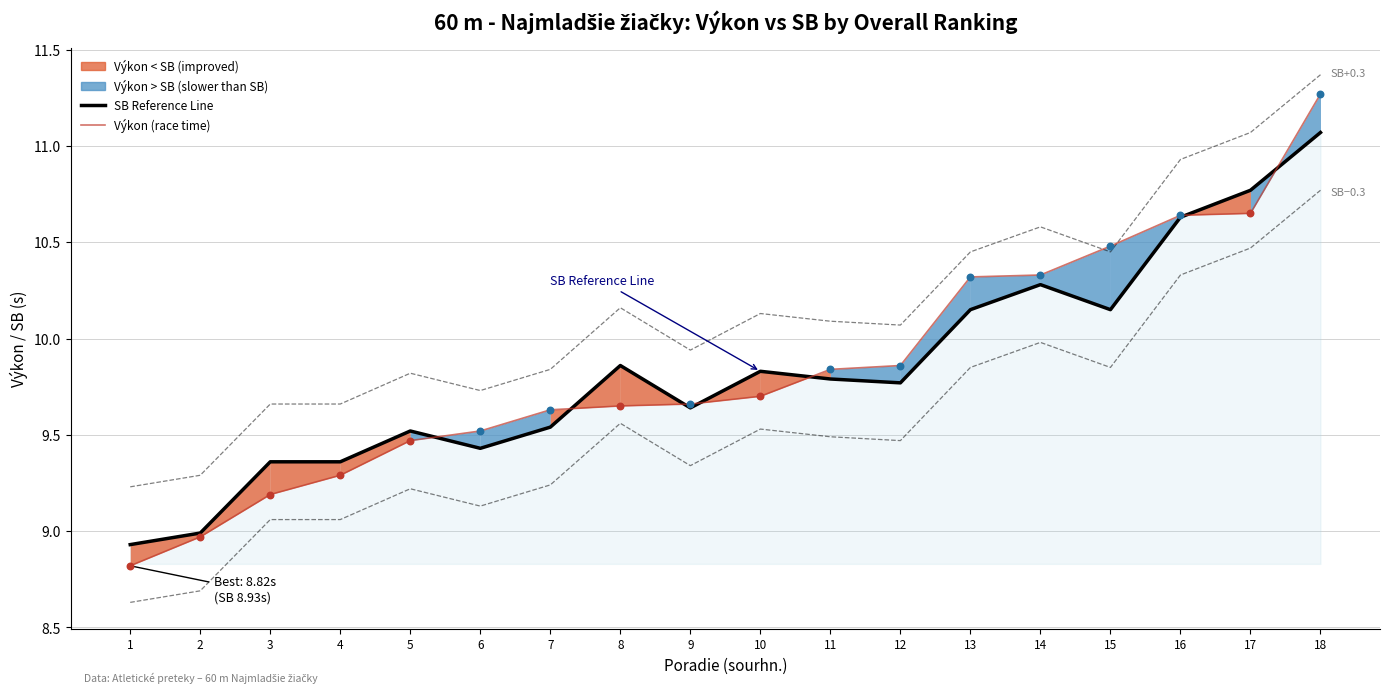

Is the value of Výkon (race time) at 1 greater than the value of SB − 0.3s band at 1?

Yes